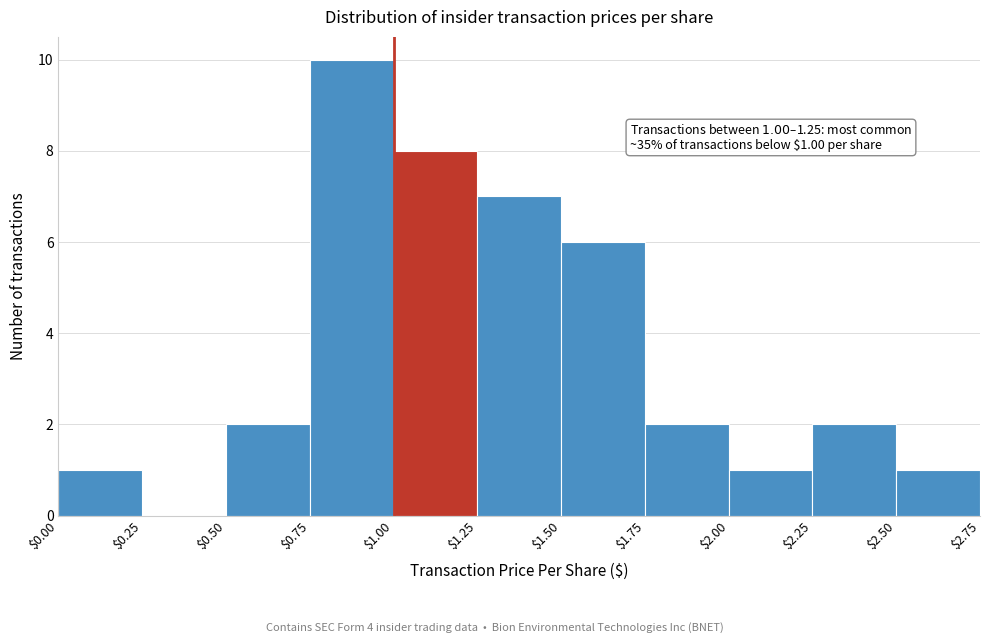

Which range on the x-axis has the tallest bar?

$0.75 to $1.00